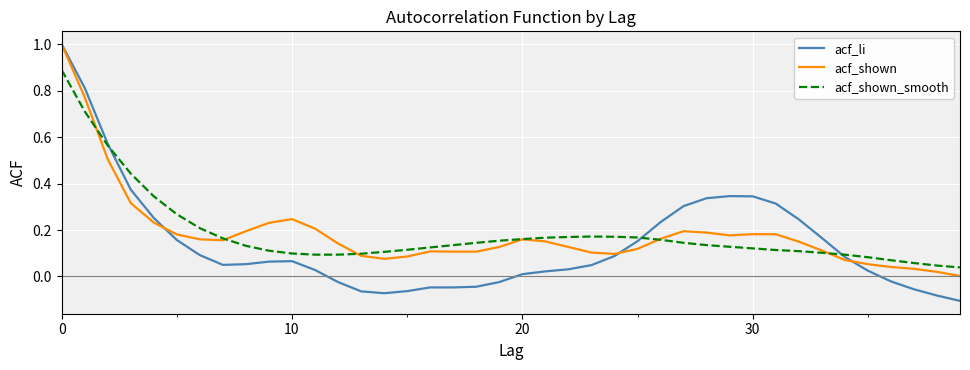

At how many categories does at least one series exceed 0?

40